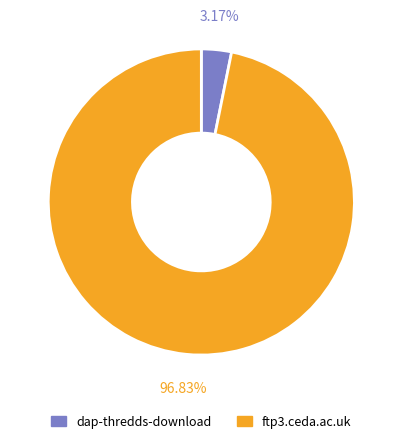

Which has a higher value, dap-thredds-download or ftp3.ceda.ac.uk?

ftp3.ceda.ac.uk